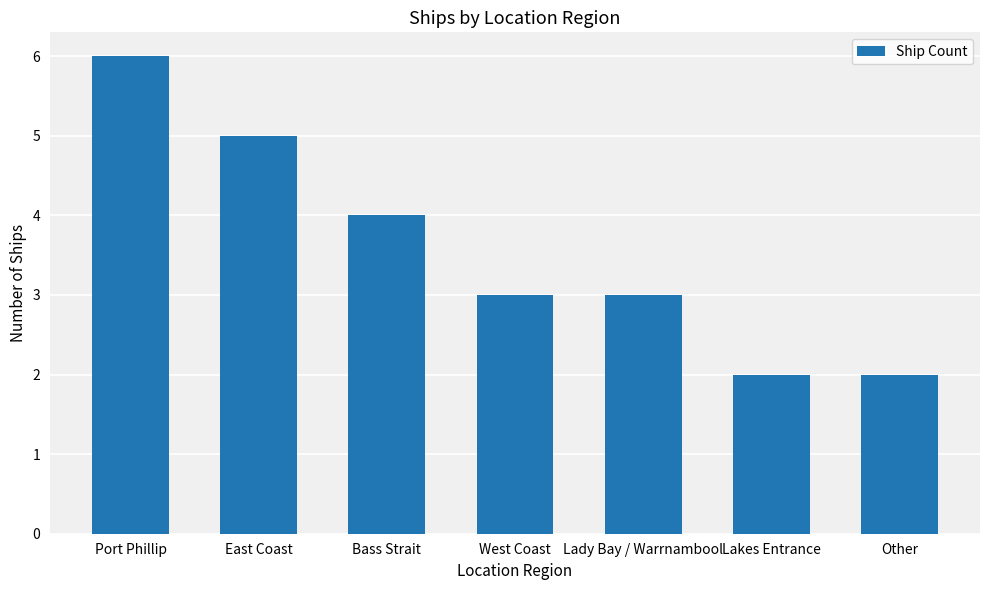

The value at East Coast is 8. True or false?

False